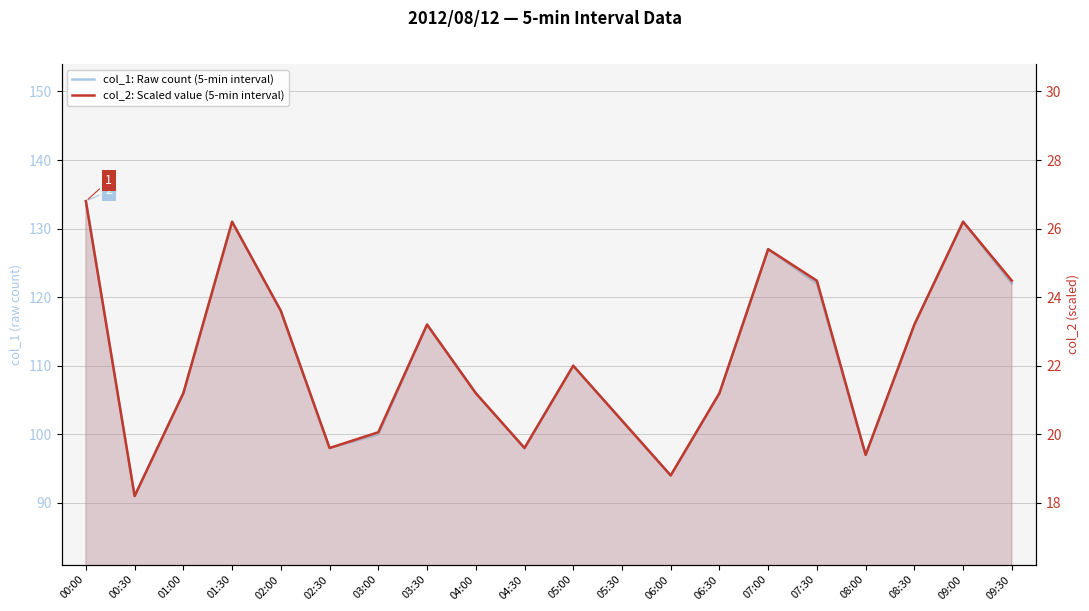

At how many categories does at least one series exceed 33?

20